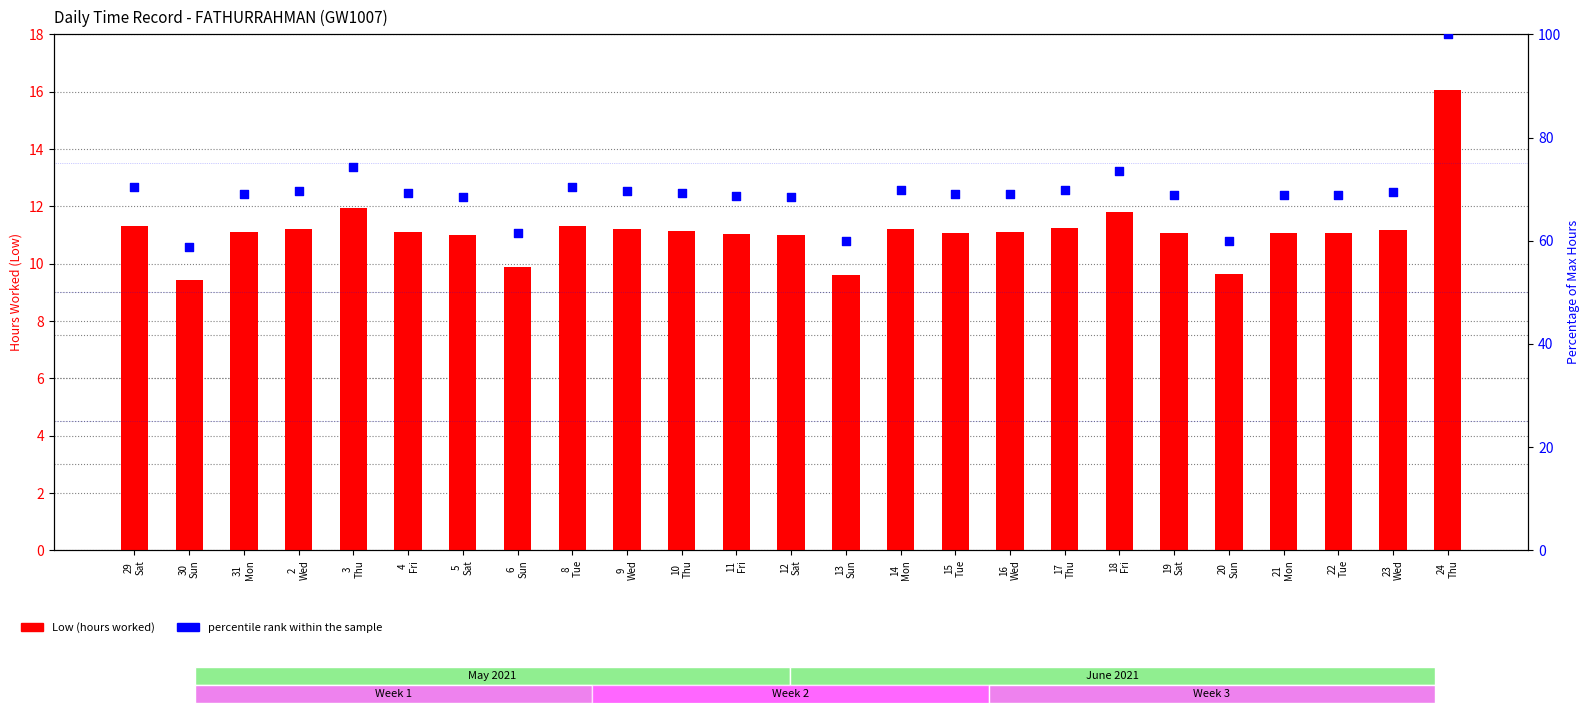

Which series has the largest total across all categories?

percentile rank within the sample